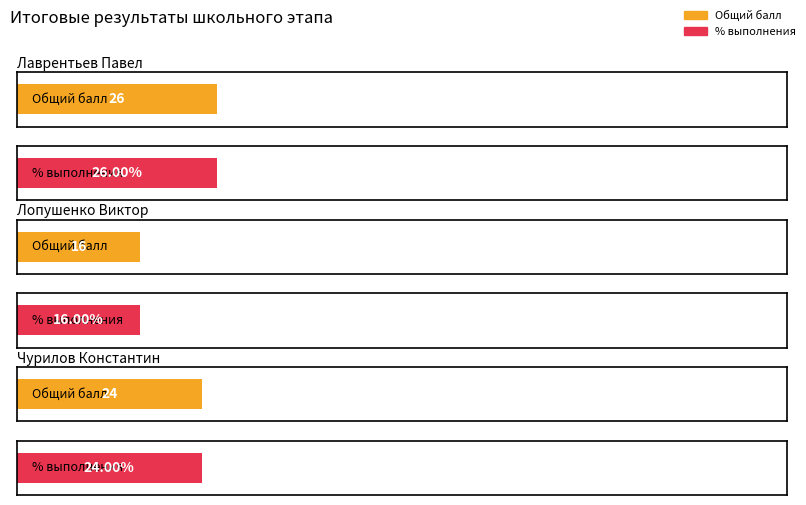

Which has a higher value, Лопушенко Виктор or Чурилов Константин?

Чурилов Константин